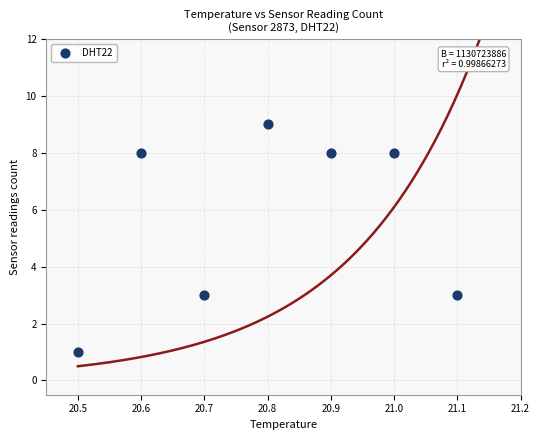

What is the average Y value?

6